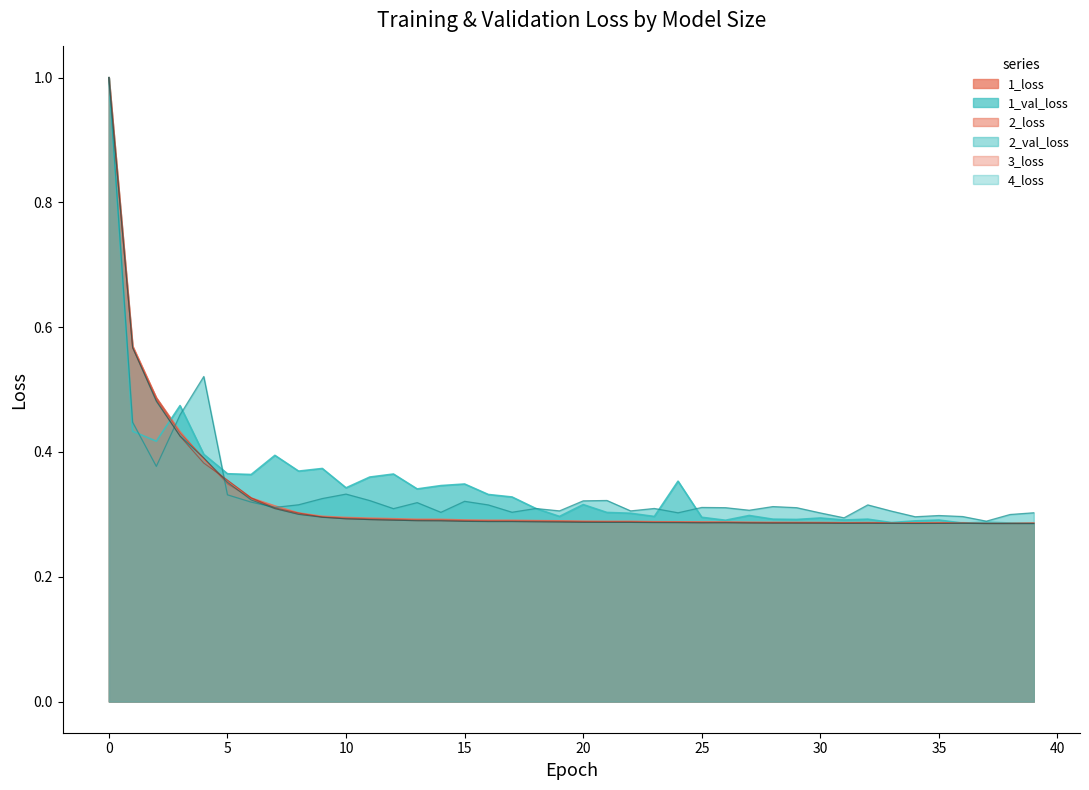

What is the difference between the maximum and minimum values in the 3_loss series?

0.7